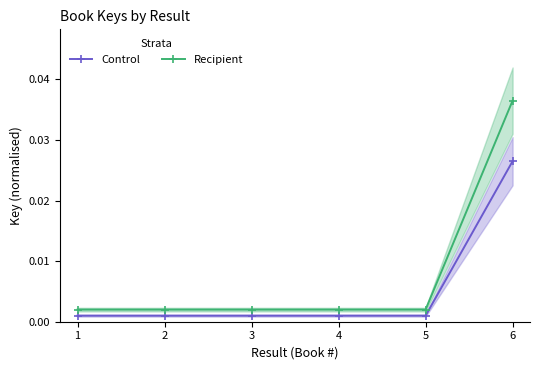

Is the value of Recipient at 1 greater than the value of Control at 2?

Yes